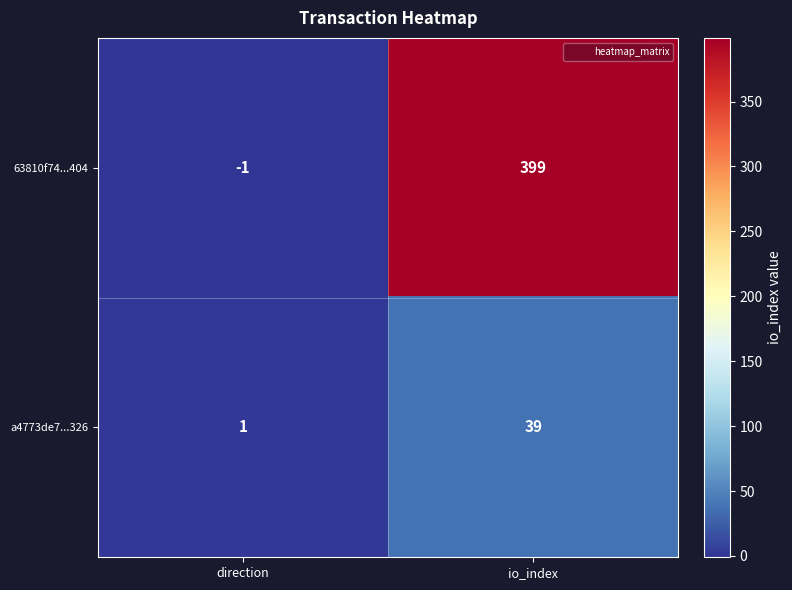

At which category is the sum across all series the highest?

io_index